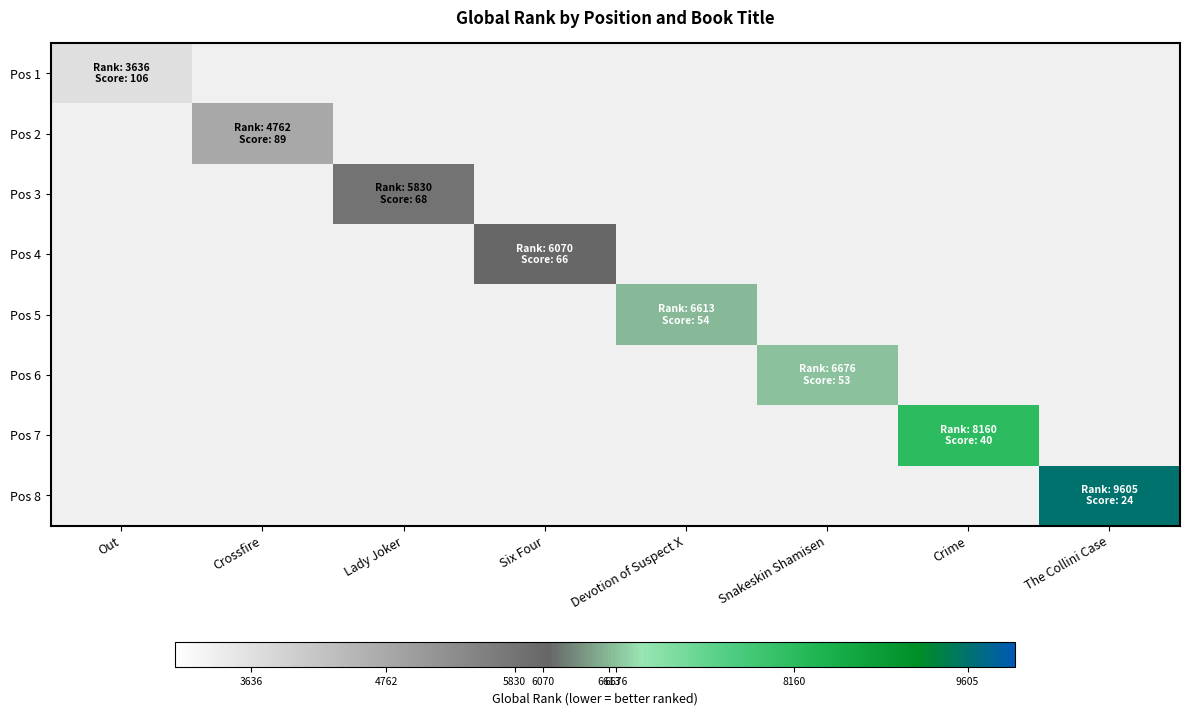

How many distinct data groups are displayed?

8